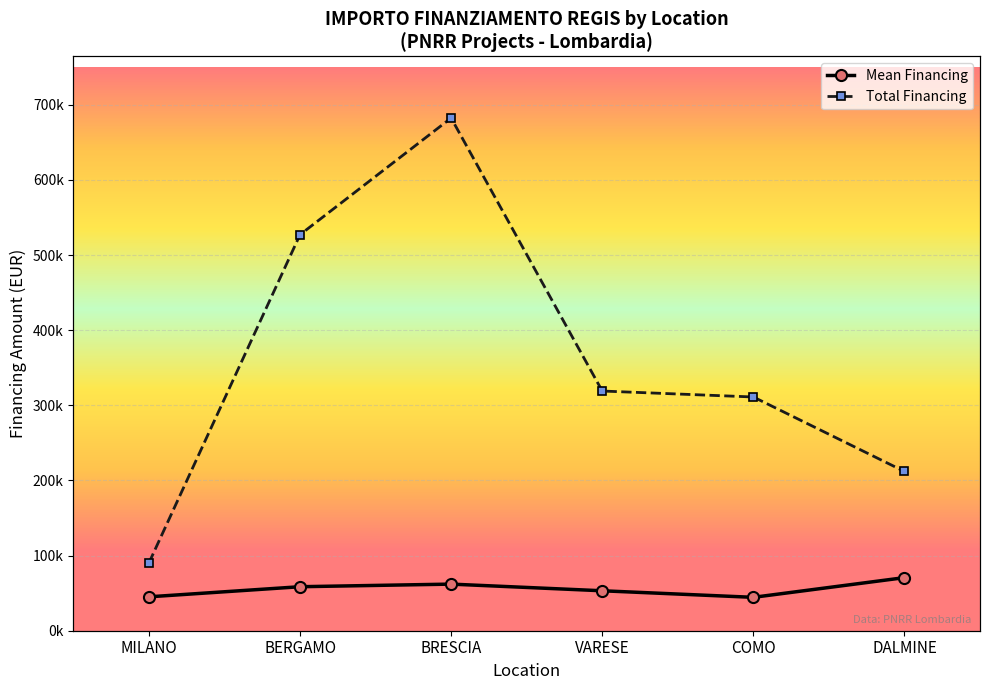

True or false: Total Financing and Mean Financing cross at least once.

False